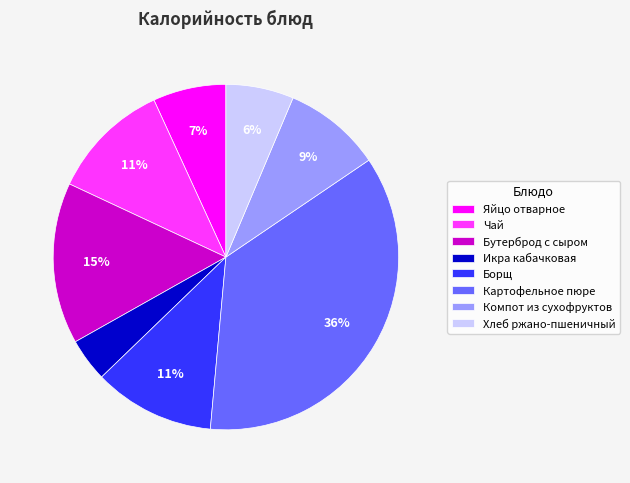

The Чай slice represents 2% of the pie. True or false?

False